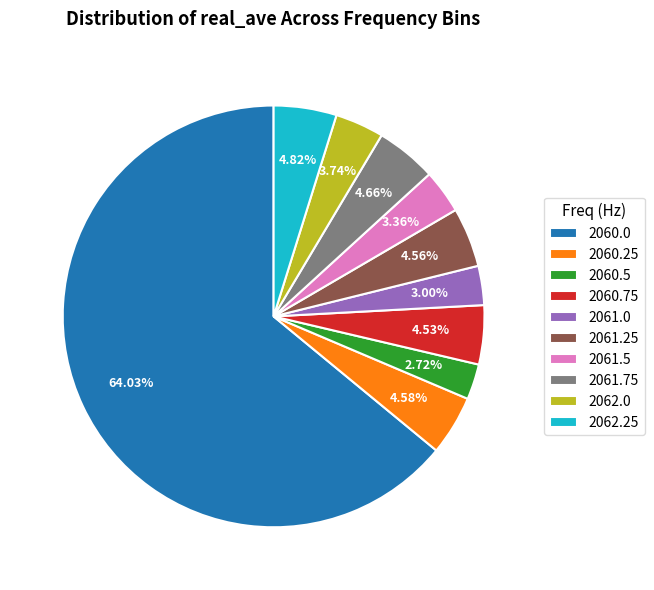

Which category has the biggest portion of the pie?

2060.0